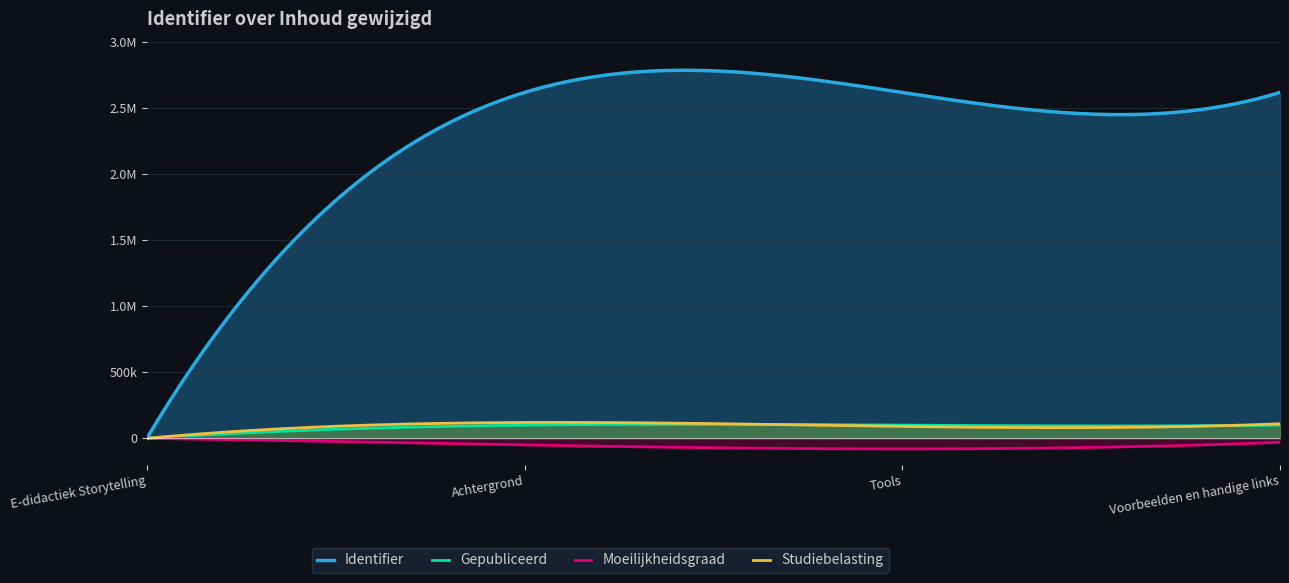

What is the change in value from E-didactiek Storytelling to Tools?

+2615787